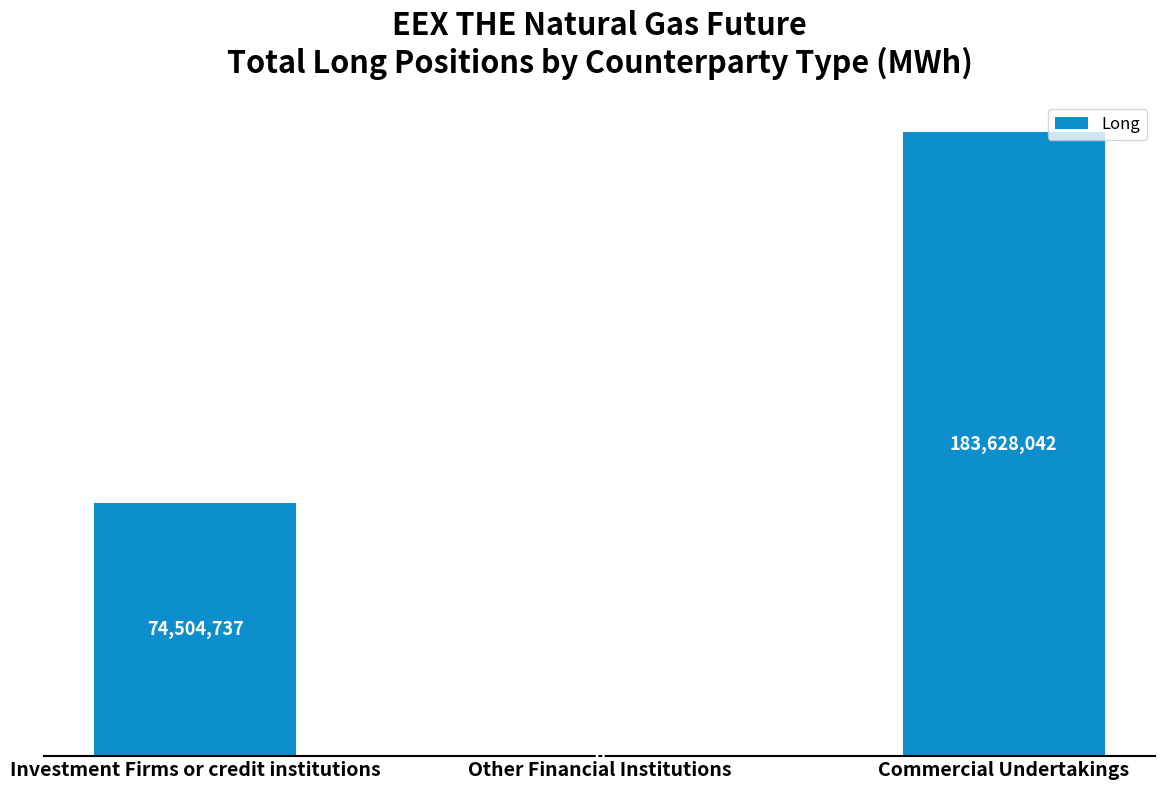

The value at Commercial Undertakings is 39860988. True or false?

False